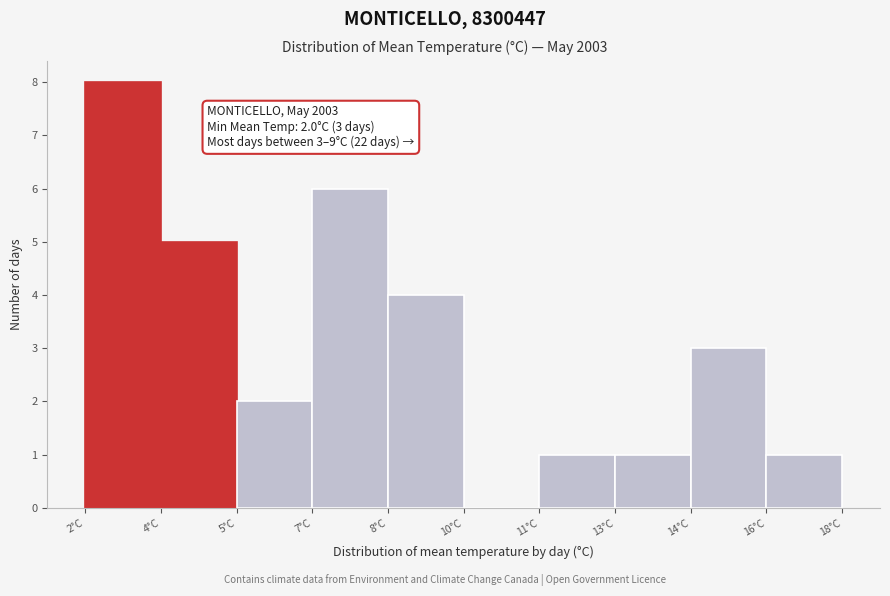

Reading left to right, extract all data points from this chart.

2°C=8	4°C=5	5°C=2	7°C=6	8°C=4	10°C=0	11°C=1	13°C=1	14°C=3	18°C=1